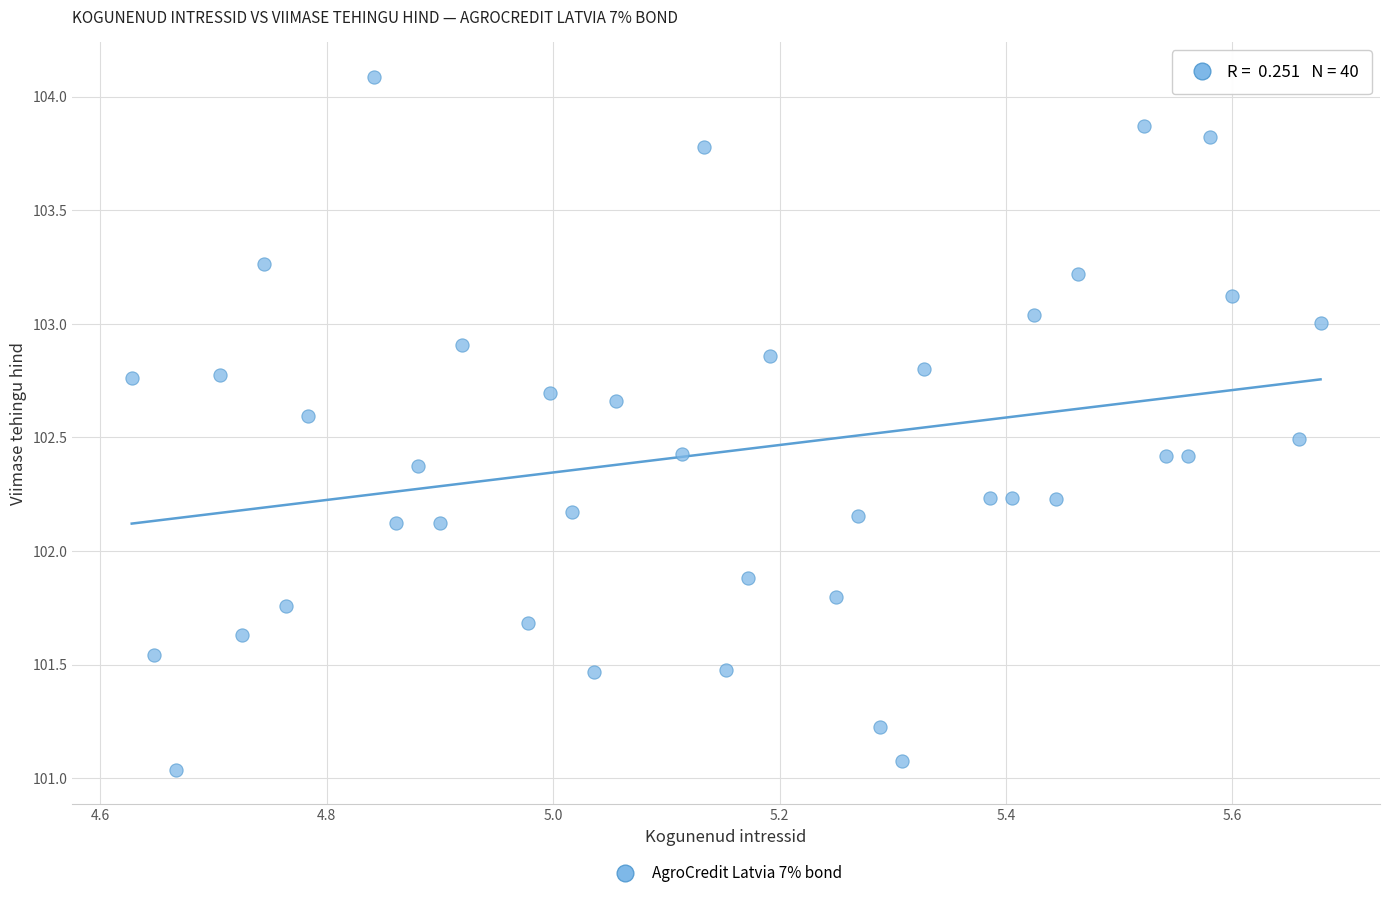

What is the range of X values (max minus min)?

1.0